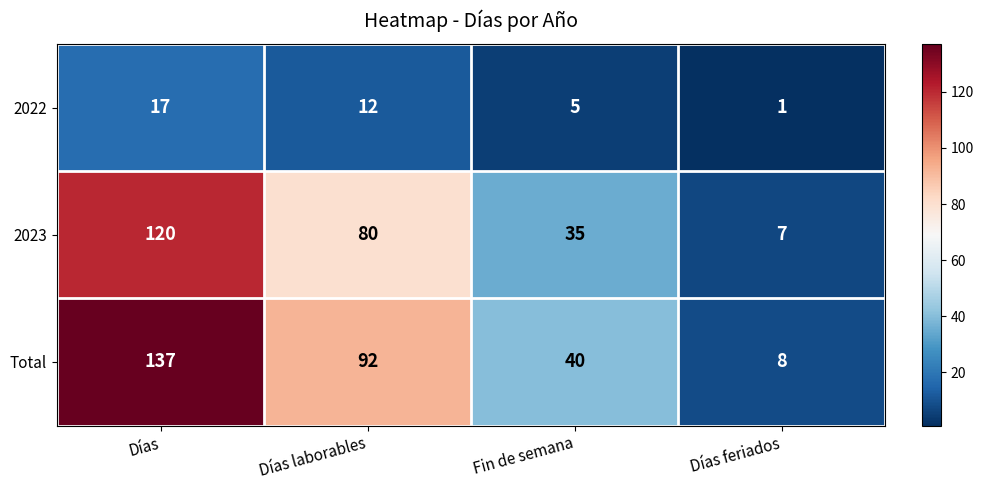

Reading right to left, list all the values displayed in this chart.

2022: Días feriados=1	Fin de semana=5	Días laborables=12	Días=17
2023: Días feriados=7	Fin de semana=35	Días laborables=80	Días=120
Total: Días feriados=8	Fin de semana=40	Días laborables=92	Días=137